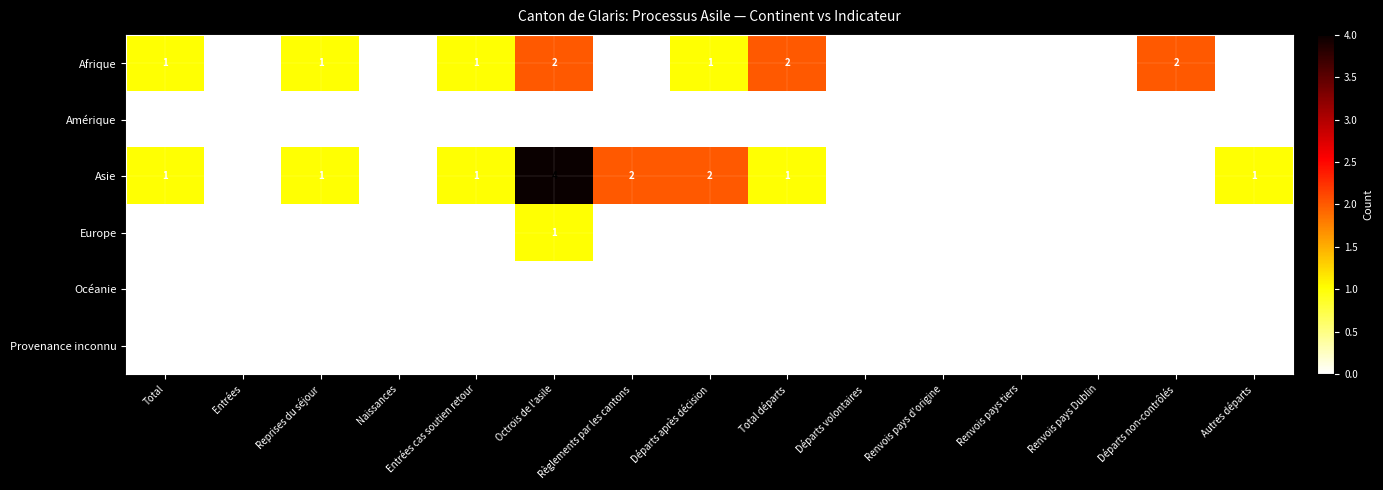

Which series has the largest total across all categories?

Asie